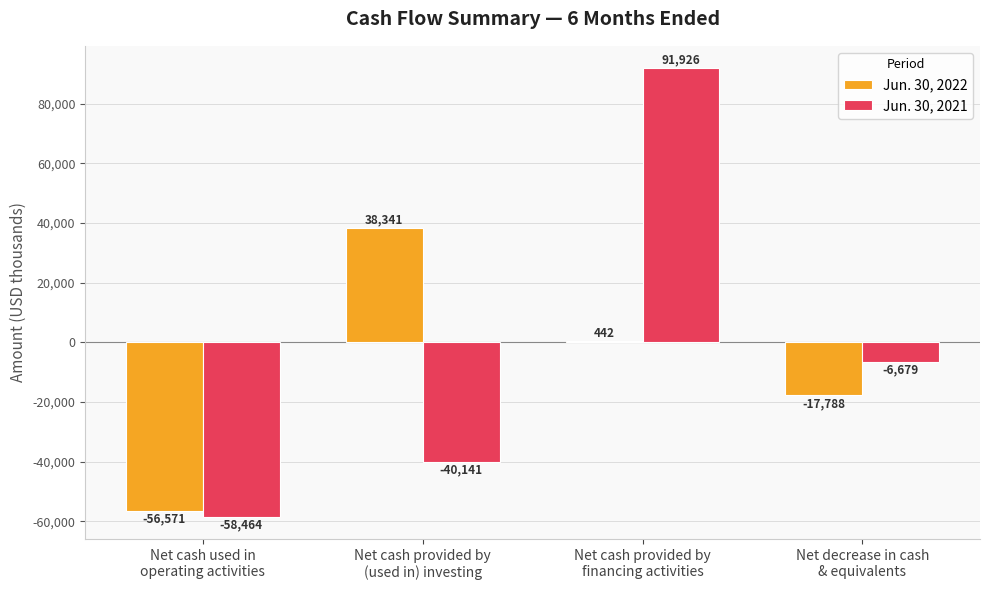

What are all the series names shown in the legend?

Jun. 30, 2022, Jun. 30, 2021